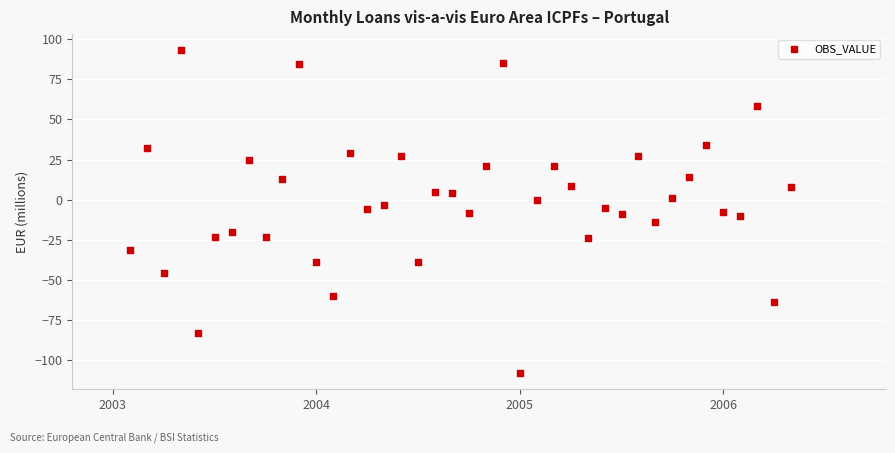

What is the range of Y values (max minus min)?

201.1